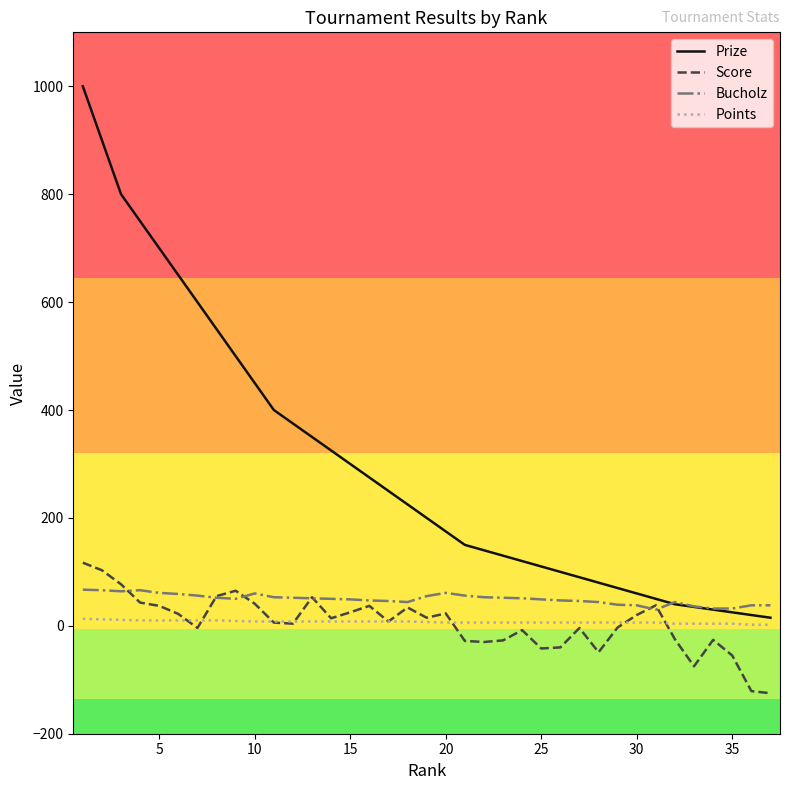

True or false: Points and Prize cross at least once.

False